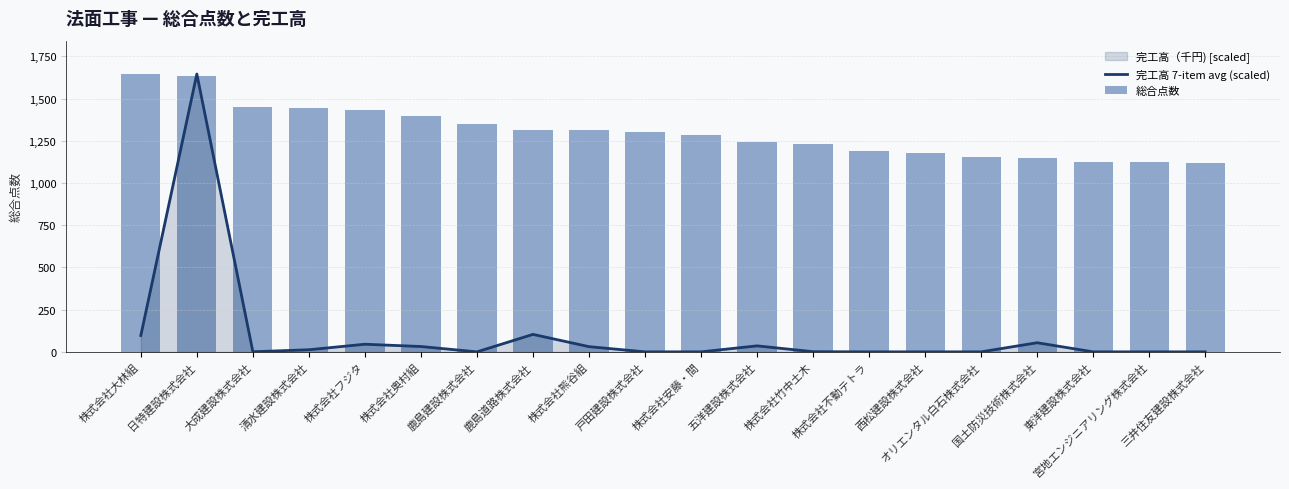

What value does the 総合点数 series have at 国土防災技術株式会社?

1148.0